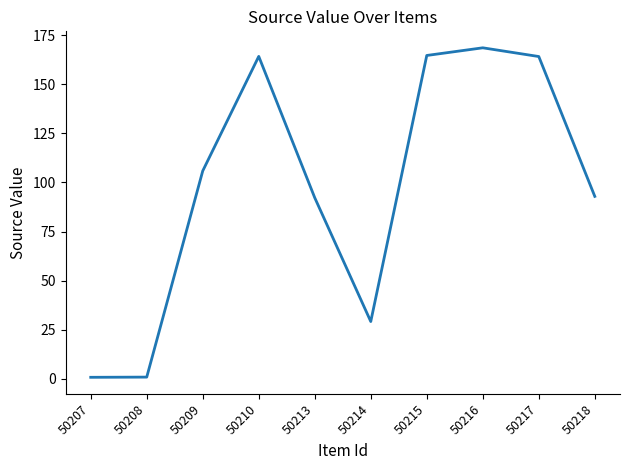

Is it true that the value at 50214 is 8.1?

False